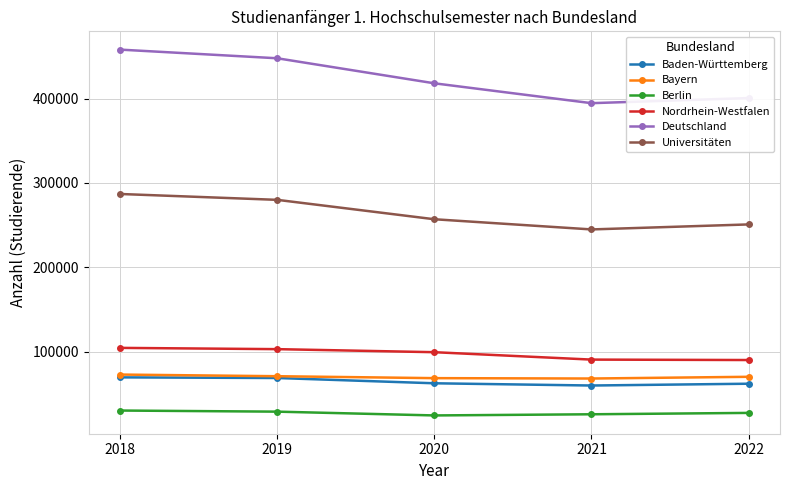

Is the value of Nordrhein-Westfalen at 2018 greater than the value of Universitäten at 2020?

No